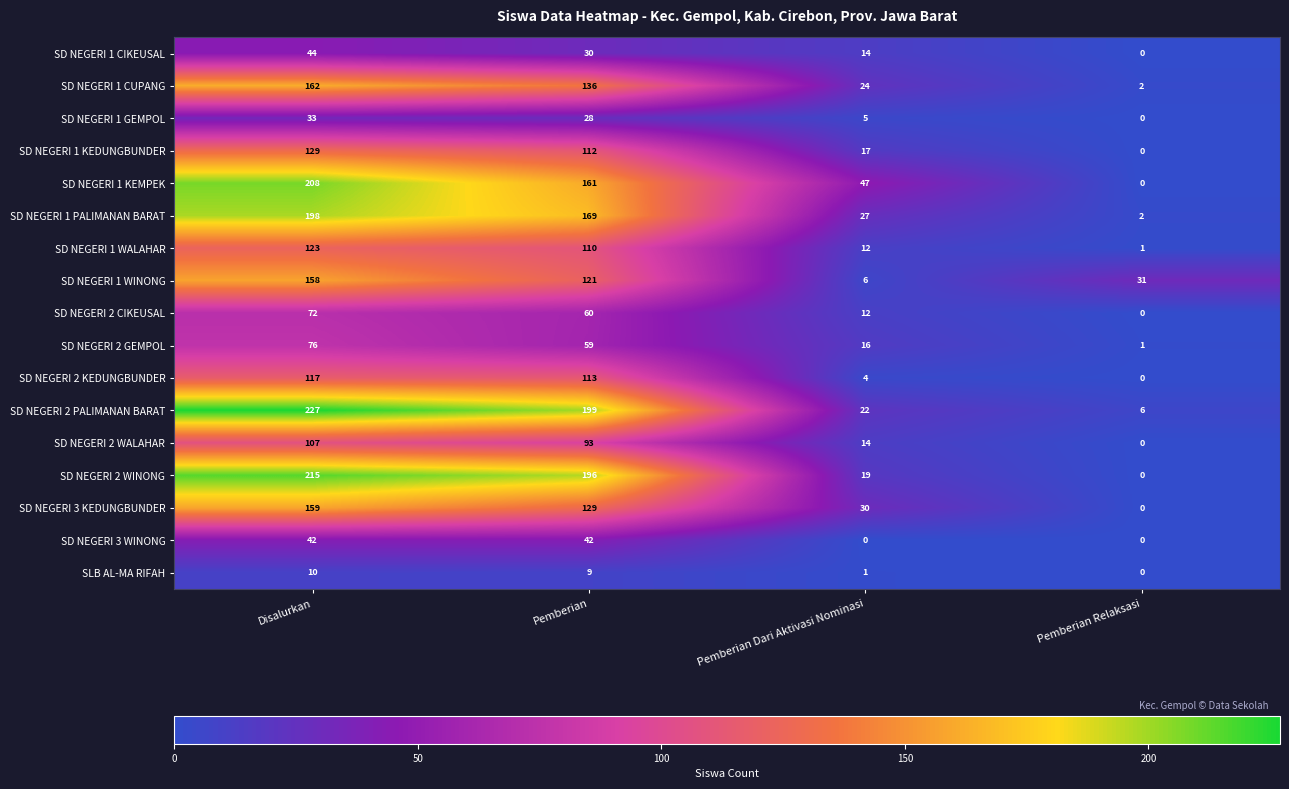

At how many categories does at least one series exceed 225?

1